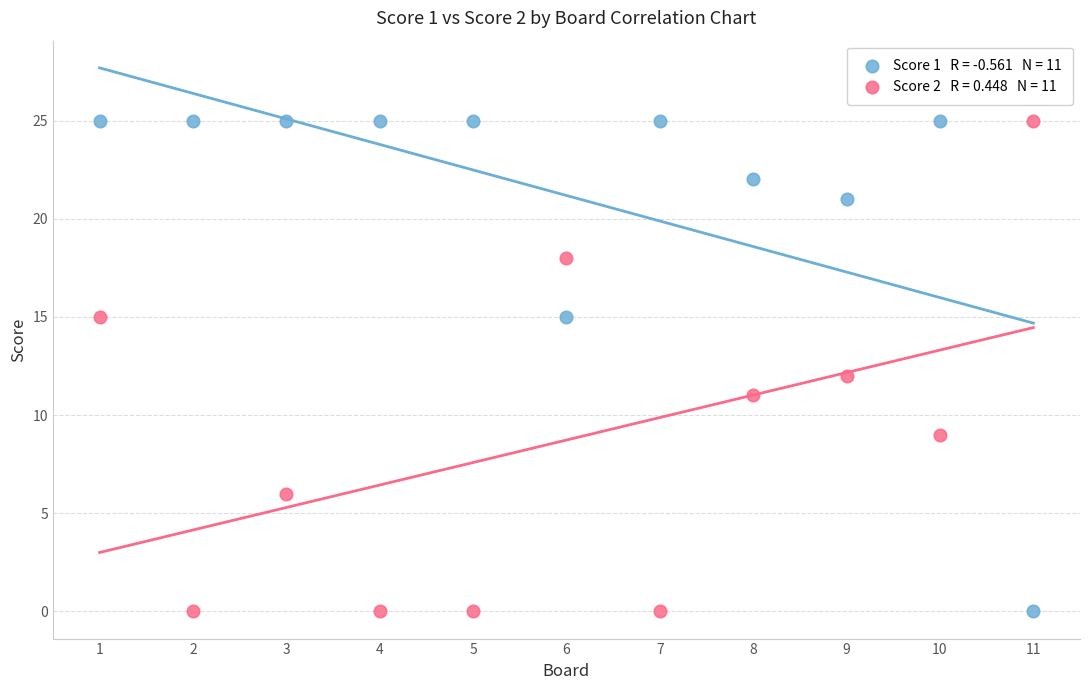

Across all data points, what is the range of X values (max minus min)?

10